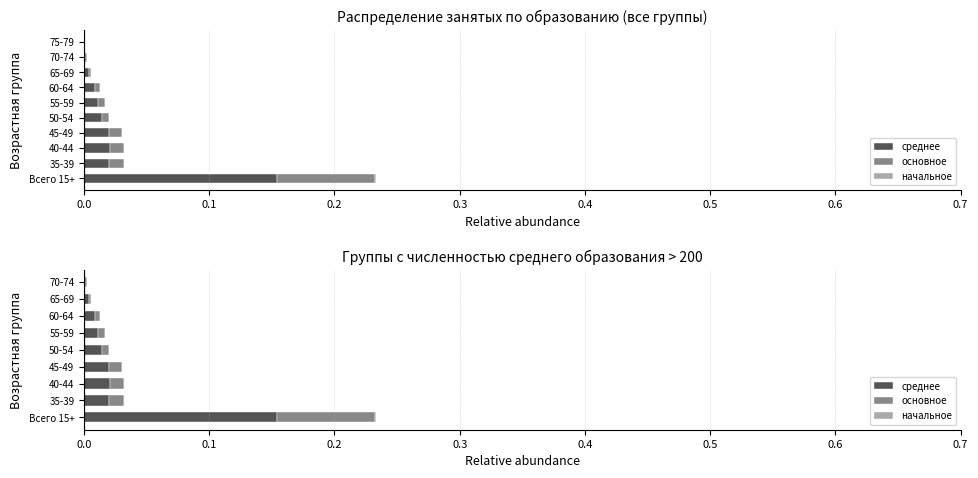

Reading left to right, extract all data points from this chart.

среднее: 0.2	0.0	0.0	0.0	0.0	0.0	0.0	0.0	0.0
основное: 0.1	0.0	0.0	0.0	0.0	0.0	0.0	0.0	0.0
начальное: 0.0	0.0	0.0	0.0	0.0	0.0	0.0	0.0	0.0